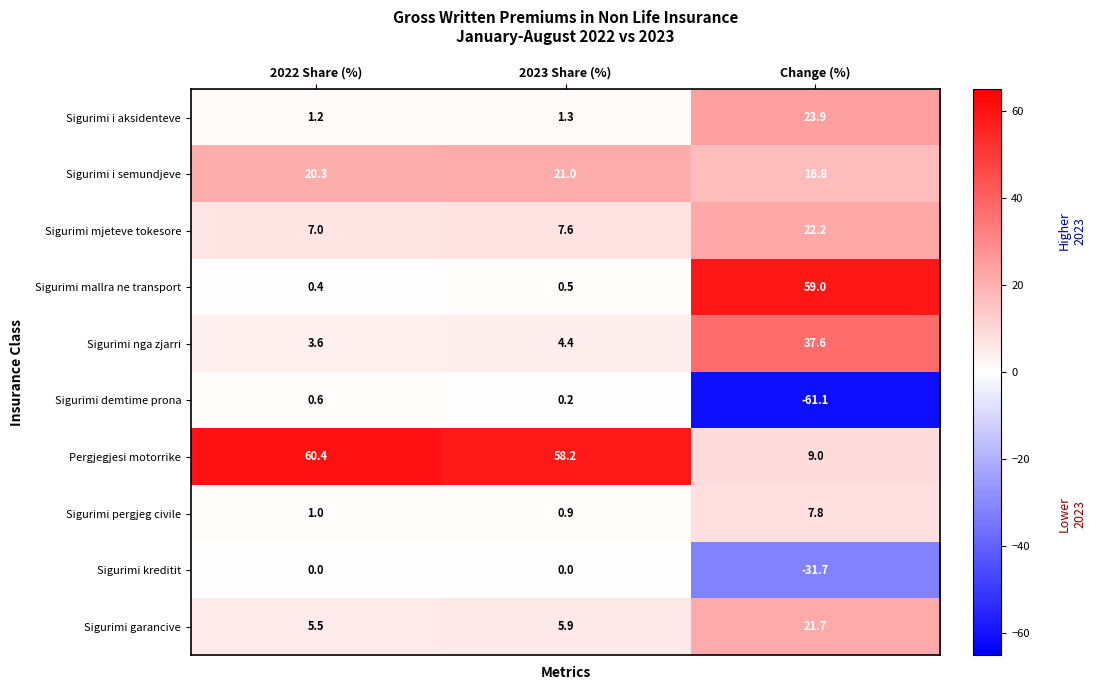

Where is Sigurimi garancive nearest to the value 13?

2023 Share (%)